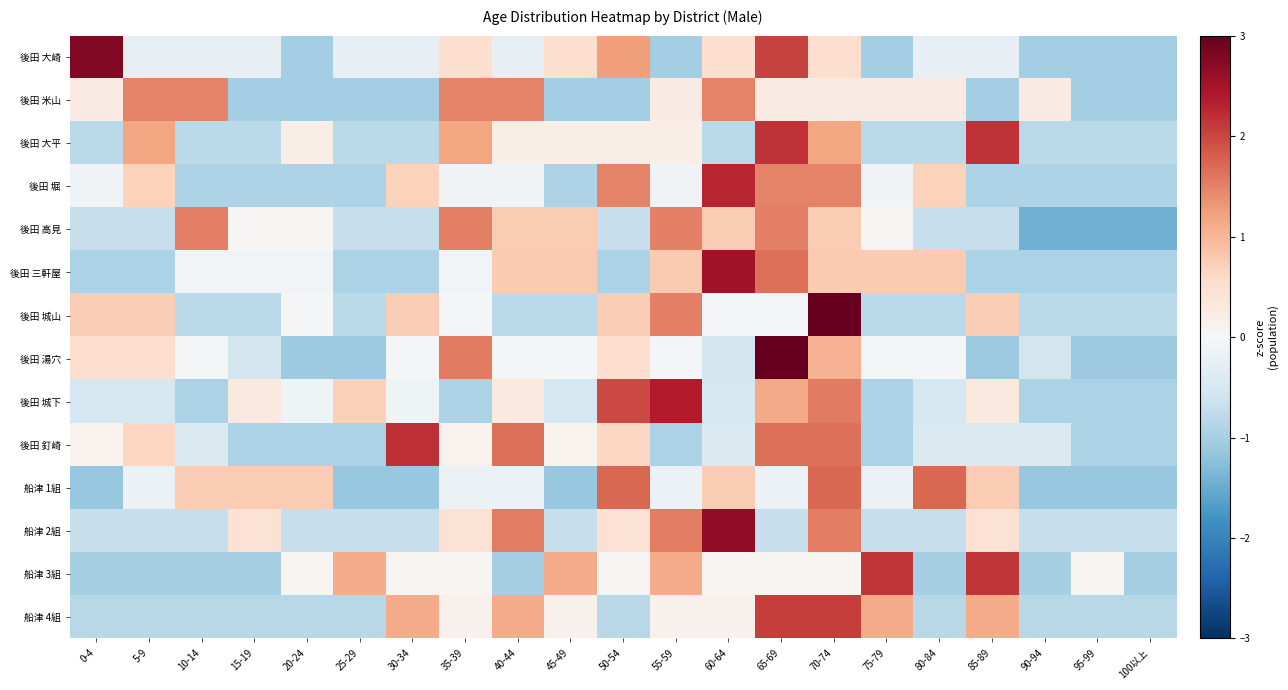

Reading right to left, list all the values displayed in this chart.

後田 大崎: 100以上=-1.0	95-99=-1.0	90-94=-1.0	85-89=-0.3	80-84=-0.3	75-79=-1.0	70-74=0.5	65-69=2.0	60-64=0.5	55-59=-1.0	50-54=1.3	45-49=0.5	40-44=-0.3	35-39=0.5	30-34=-0.3	25-29=-0.3	20-24=-1.0	15-19=-0.3	10-14=-0.3	5-9=-0.3	0-4=2.8
後田 米山: 100以上=-1.0	95-99=-1.0	90-94=0.2	85-89=-1.0	80-84=0.2	75-79=0.2	70-74=0.2	65-69=0.2	60-64=1.5	55-59=0.2	50-54=-1.0	45-49=-1.0	40-44=1.5	35-39=1.5	30-34=-1.0	25-29=-1.0	20-24=-1.0	15-19=-1.0	10-14=1.5	5-9=1.5	0-4=0.2
後田 大平: 100以上=-0.8	95-99=-0.8	90-94=-0.8	85-89=2.2	80-84=-0.8	75-79=-0.8	70-74=1.2	65-69=2.2	60-64=-0.8	55-59=0.2	50-54=0.2	45-49=0.2	40-44=0.2	35-39=1.2	30-34=-0.8	25-29=-0.8	20-24=0.2	15-19=-0.8	10-14=-0.8	5-9=1.2	0-4=-0.8
後田 堀: 100以上=-0.9	95-99=-0.9	90-94=-0.9	85-89=-0.9	80-84=0.7	75-79=-0.1	70-74=1.5	65-69=1.5	60-64=2.3	55-59=-0.1	50-54=1.5	45-49=-0.9	40-44=-0.1	35-39=-0.1	30-34=0.7	25-29=-0.9	20-24=-0.9	15-19=-0.9	10-14=-0.9	5-9=0.7	0-4=-0.1
後田 高見: 100以上=-1.4	95-99=-1.4	90-94=-1.4	85-89=-0.7	80-84=-0.7	75-79=0.0	70-74=0.8	65-69=1.5	60-64=0.8	55-59=1.5	50-54=-0.7	45-49=0.8	40-44=0.8	35-39=1.5	30-34=-0.7	25-29=-0.7	20-24=0.0	15-19=0.0	10-14=1.5	5-9=-0.7	0-4=-0.7
後田 三軒屋: 100以上=-1.0	95-99=-1.0	90-94=-1.0	85-89=-1.0	80-84=0.8	75-79=0.8	70-74=0.8	65-69=1.7	60-64=2.5	55-59=0.8	50-54=-1.0	45-49=0.8	40-44=0.8	35-39=-0.1	30-34=-1.0	25-29=-1.0	20-24=-0.1	15-19=-0.1	10-14=-0.1	5-9=-1.0	0-4=-1.0
後田 城山: 100以上=-0.8	95-99=-0.8	90-94=-0.8	85-89=0.7	80-84=-0.8	75-79=-0.8	70-74=3.1	65-69=-0.0	60-64=-0.0	55-59=1.5	50-54=0.7	45-49=-0.8	40-44=-0.8	35-39=-0.0	30-34=0.7	25-29=-0.8	20-24=-0.0	15-19=-0.8	10-14=-0.8	5-9=0.7	0-4=0.7
後田 湯穴: 100以上=-1.1	95-99=-1.1	90-94=-0.6	85-89=-1.1	80-84=-0.0	75-79=-0.0	70-74=1.0	65-69=3.2	60-64=-0.6	55-59=-0.0	50-54=0.5	45-49=-0.0	40-44=-0.0	35-39=1.6	30-34=-0.0	25-29=-1.1	20-24=-1.1	15-19=-0.6	10-14=-0.0	5-9=0.5	0-4=0.5
後田 城下: 100以上=-1.0	95-99=-1.0	90-94=-1.0	85-89=0.3	80-84=-0.5	75-79=-1.0	70-74=1.6	65-69=1.1	60-64=-0.5	55-59=2.4	50-54=2.0	45-49=-0.5	40-44=0.3	35-39=-1.0	30-34=-0.1	25-29=0.7	20-24=-0.1	15-19=0.3	10-14=-1.0	5-9=-0.5	0-4=-0.5
後田 釘崎: 100以上=-0.9	95-99=-0.9	90-94=-0.4	85-89=-0.4	80-84=-0.4	75-79=-0.9	70-74=1.7	65-69=1.7	60-64=-0.4	55-59=-0.9	50-54=0.6	45-49=0.1	40-44=1.7	35-39=0.1	30-34=2.2	25-29=-0.9	20-24=-0.9	15-19=-0.9	10-14=-0.4	5-9=0.6	0-4=0.1
船津 1組: 100以上=-1.1	95-99=-1.1	90-94=-1.1	85-89=0.8	80-84=1.7	75-79=-0.2	70-74=1.7	65-69=-0.2	60-64=0.8	55-59=-0.2	50-54=1.7	45-49=-1.1	40-44=-0.2	35-39=-0.2	30-34=-1.1	25-29=-1.1	20-24=0.8	15-19=0.8	10-14=0.8	5-9=-0.2	0-4=-1.1
船津 2組: 100以上=-0.7	95-99=-0.7	90-94=-0.7	85-89=0.4	80-84=-0.7	75-79=-0.7	70-74=1.5	65-69=-0.7	60-64=2.6	55-59=1.5	50-54=0.4	45-49=-0.7	40-44=1.5	35-39=0.4	30-34=-0.7	25-29=-0.7	20-24=-0.7	15-19=0.4	10-14=-0.7	5-9=-0.7	0-4=-0.7
船津 3組: 100以上=-1.0	95-99=0.1	90-94=-1.0	85-89=2.2	80-84=-1.0	75-79=2.2	70-74=0.1	65-69=0.1	60-64=0.1	55-59=1.1	50-54=0.1	45-49=1.1	40-44=-1.0	35-39=0.1	30-34=0.1	25-29=1.1	20-24=0.1	15-19=-1.0	10-14=-1.0	5-9=-1.0	0-4=-1.0
船津 4組: 100以上=-0.8	95-99=-0.8	90-94=-0.8	85-89=1.1	80-84=-0.8	75-79=1.1	70-74=2.1	65-69=2.1	60-64=0.1	55-59=0.1	50-54=-0.8	45-49=0.1	40-44=1.1	35-39=0.1	30-34=1.1	25-29=-0.8	20-24=-0.8	15-19=-0.8	10-14=-0.8	5-9=-0.8	0-4=-0.8